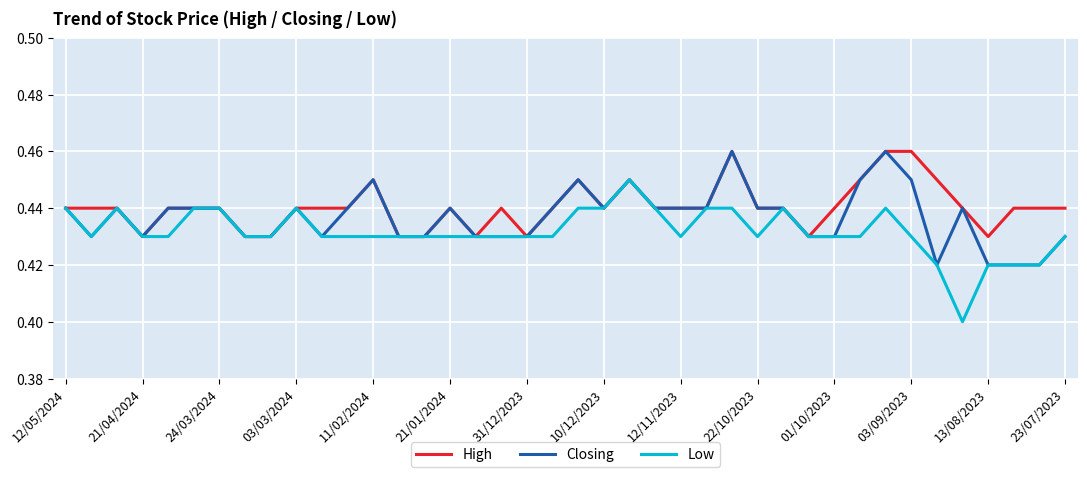

List the series in order of their overall mean, lowest first.

Low, Closing, High